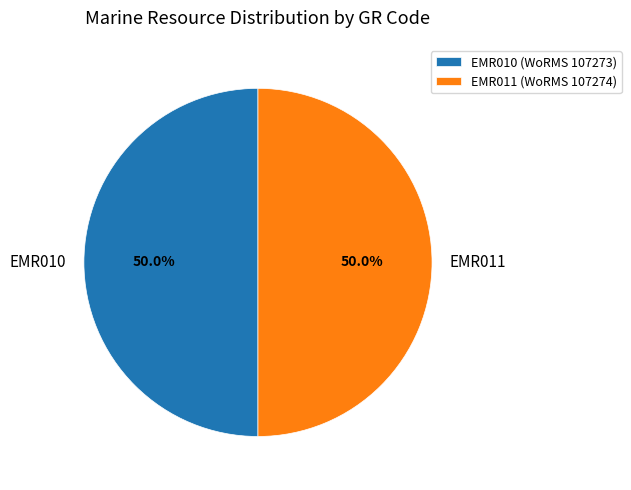

What is the total percentage of EMR011 and EMR010?

100.0%